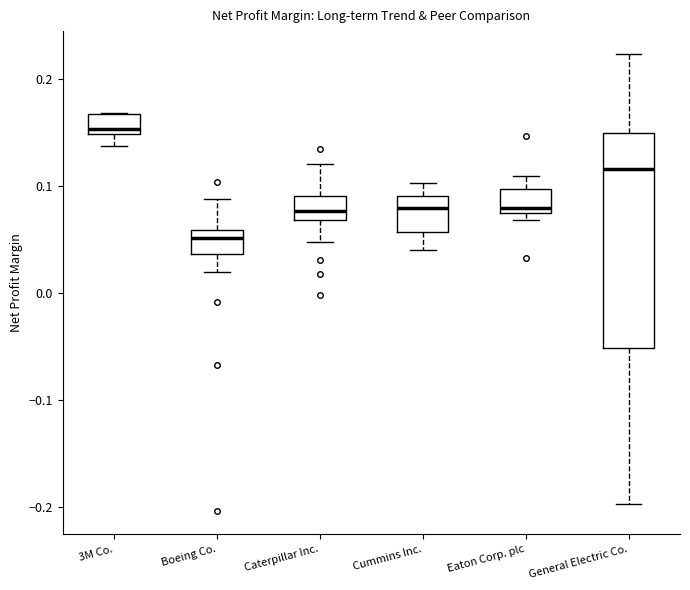

Reading left to right, transcribe this box plot: for each box, give where its median line is, the range the box spans, and where its two whiskers end, as read against the y-axis. The values are not printed on the chart, so give them approximately, as read against the axis.

3M Co.: median 0.15 (just above the box's lower edge), box 0.15 to 0.17, whiskers 0.14 to 0.17
Boeing Co.: median 0.05, box 0.04 to 0.06, whiskers 0.02 to 0.09
Caterpillar Inc.: median 0.08, box 0.07 to 0.09, whiskers 0.05 to 0.12
Cummins Inc.: median 0.08, box 0.06 to 0.09, whiskers 0.04 to 0.10
Eaton Corp. plc: median 0.08, box 0.07 to 0.10, whiskers 0.07 (just below the box's lower edge) to 0.11
General Electric Co.: median 0.12, box -0.05 to 0.15, whiskers -0.20 to 0.22